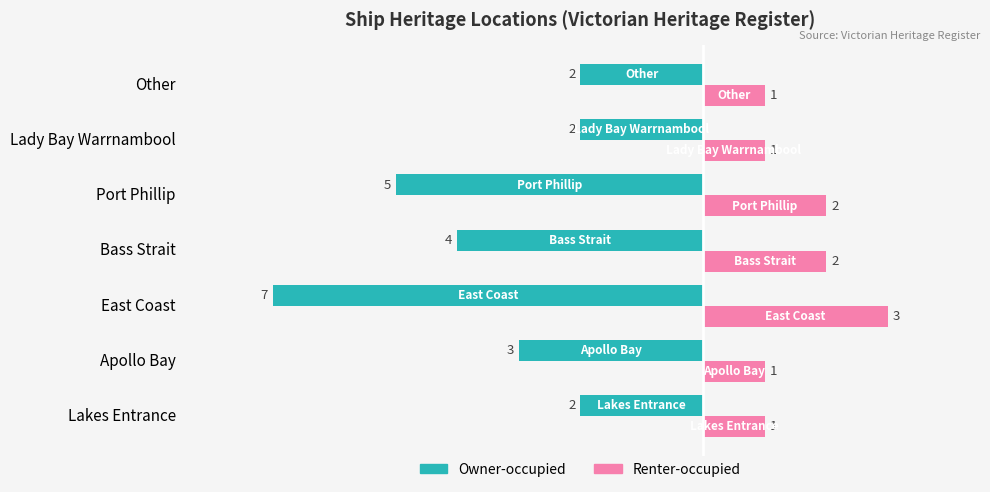

How many categories are shown in the chart?

7